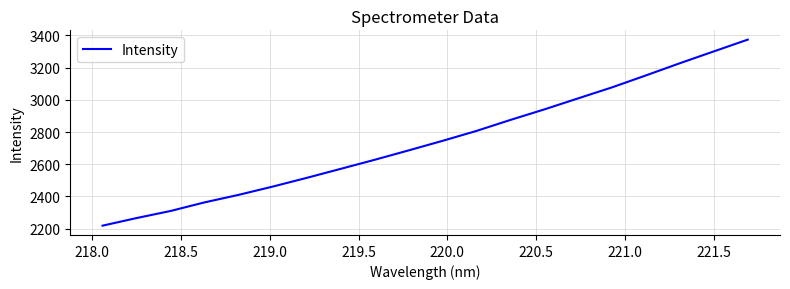

How many series are shown in this chart?

1